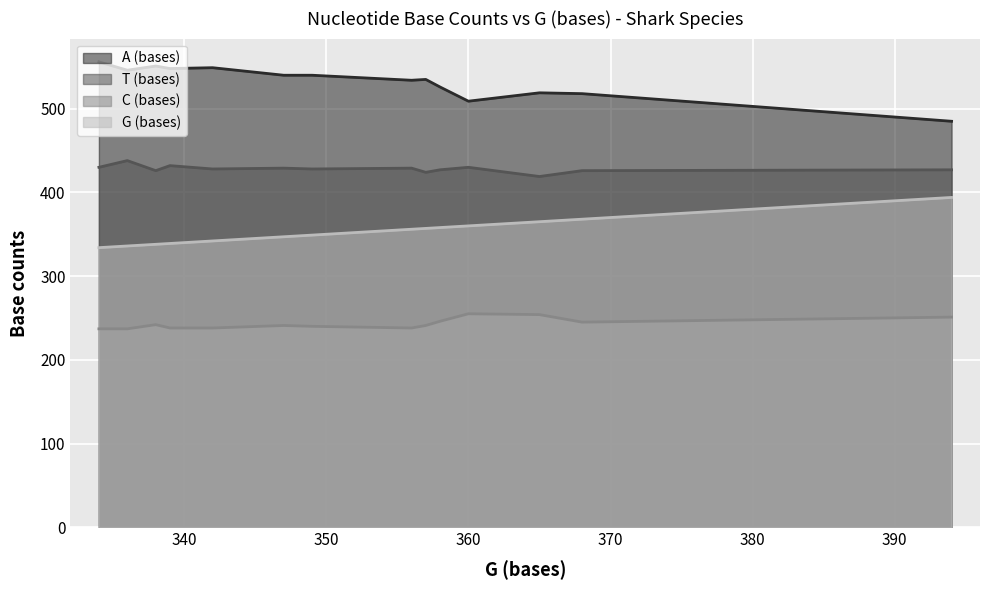

How many series are shown in this chart?

4